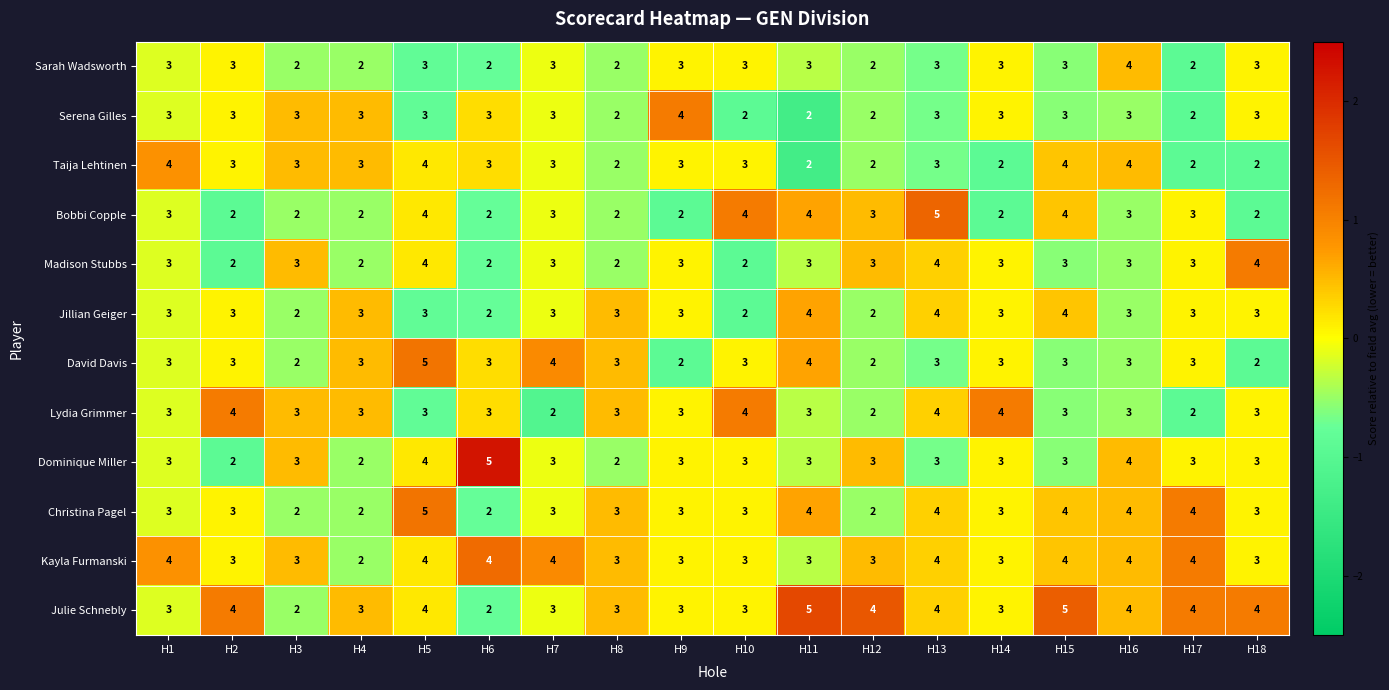

What is the maximum value for Madison Stubbs?

4